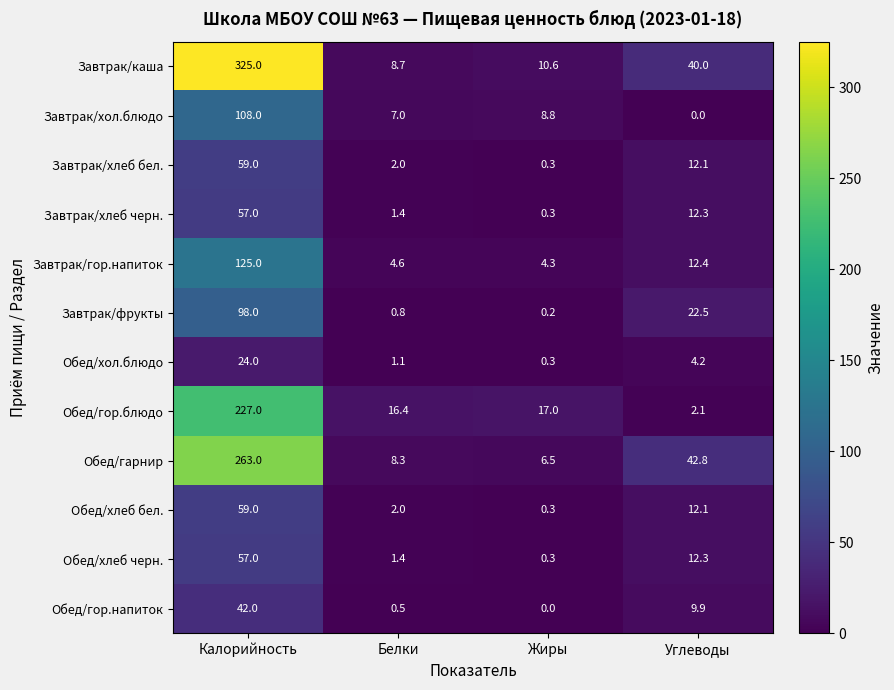

What is the minimum value for Завтрак/хлеб черн.?

0.3